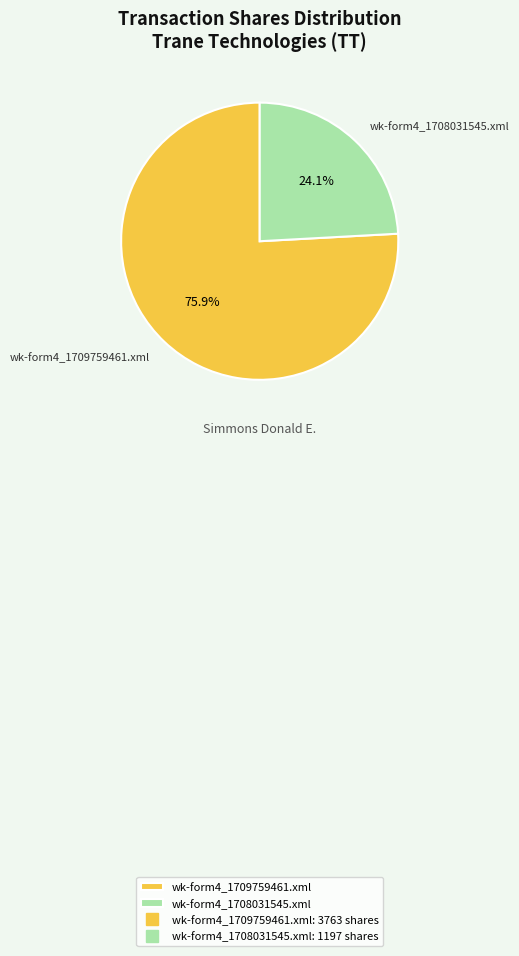

What is the ratio of the value at wk-form4_1709759461.xml to the value at wk-form4_1708031545.xml?

3.1